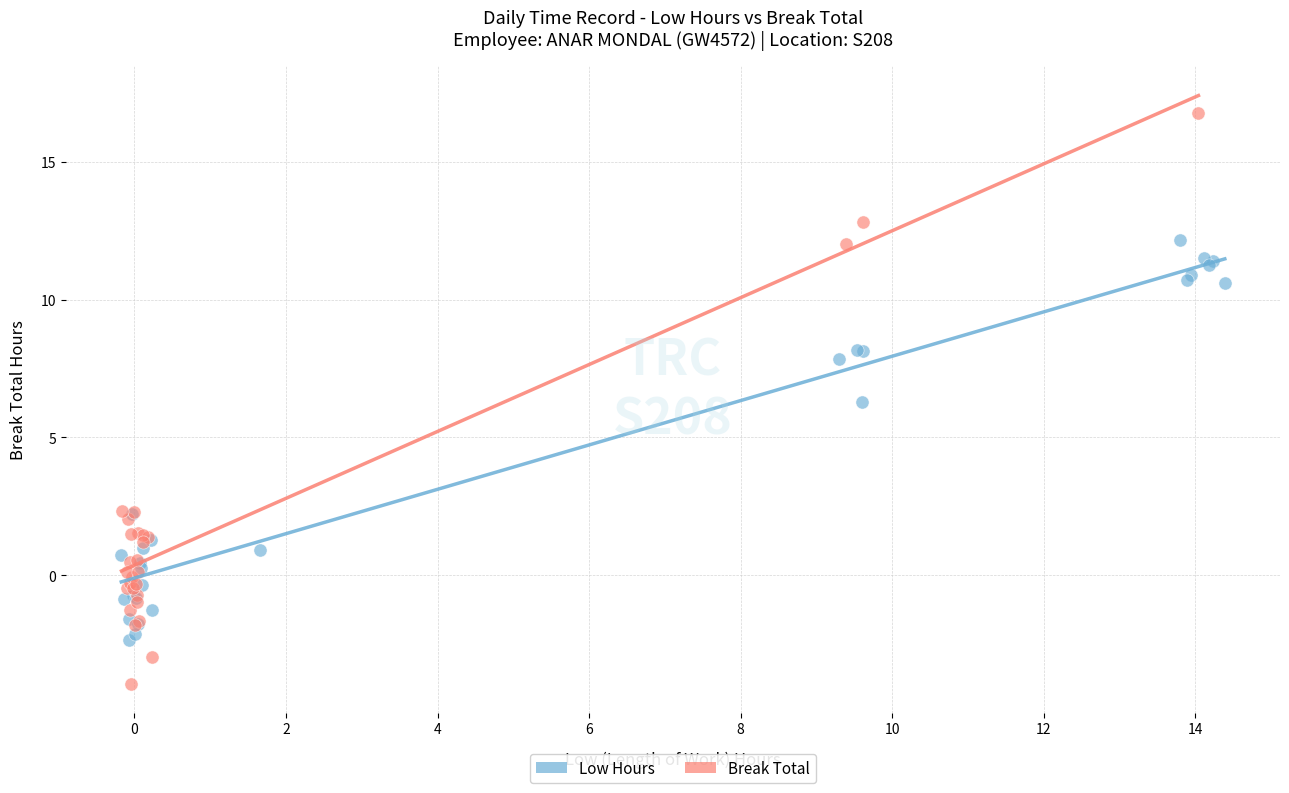

Which series contains the highest Y value?

Break Total